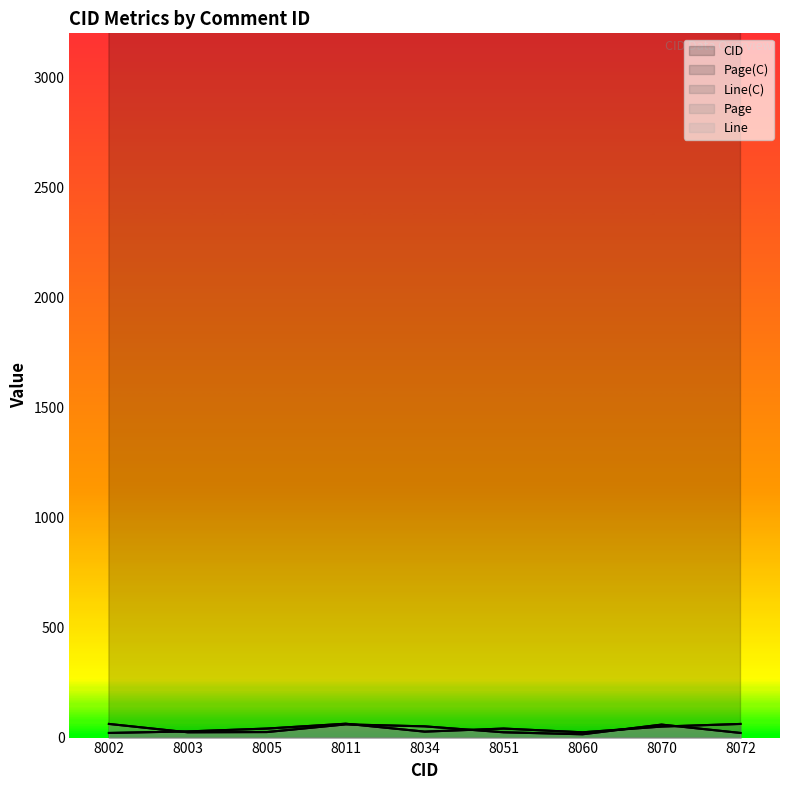

How many lines are shown in the chart?

5